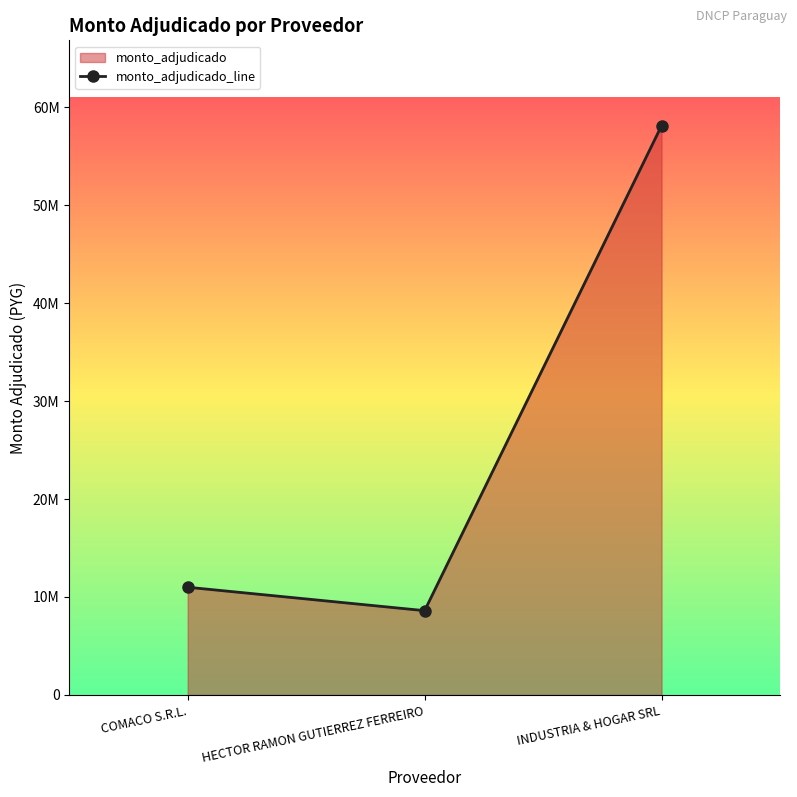

Reading left to right, list all the values displayed in this chart.

10995000	8605000	58099000